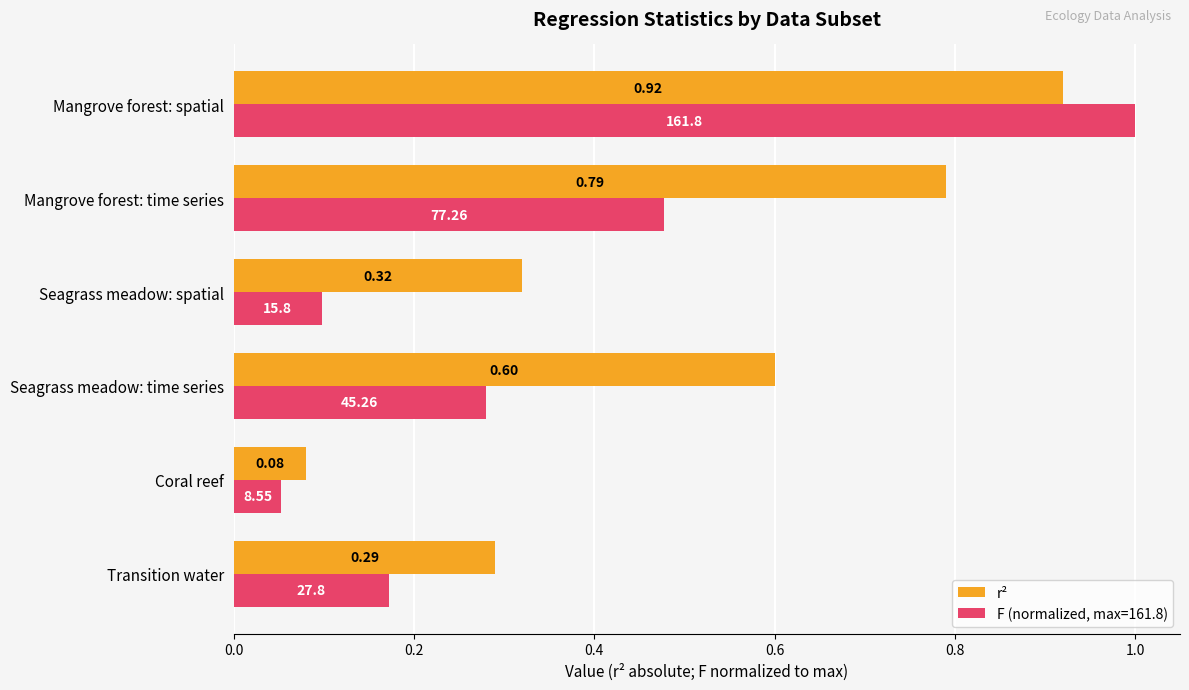

What is the difference between the second highest and second lowest values in the F (normalized, max=161.8) series?

0.4